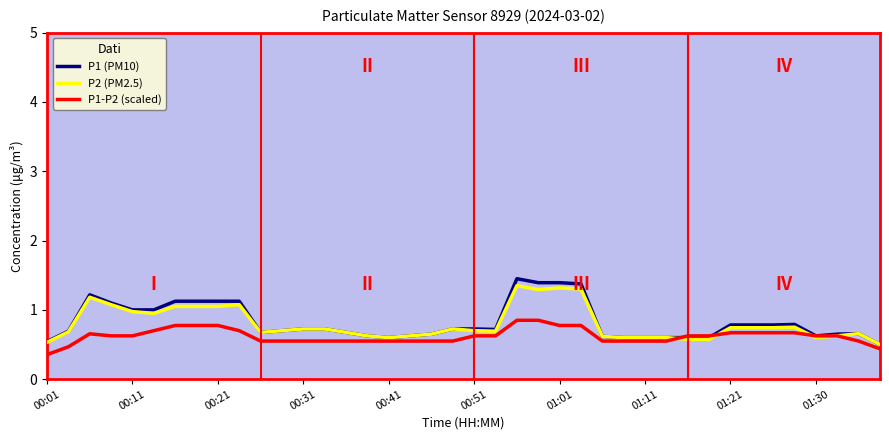

Which series has the largest range (max minus min)?

P1 (PM10)